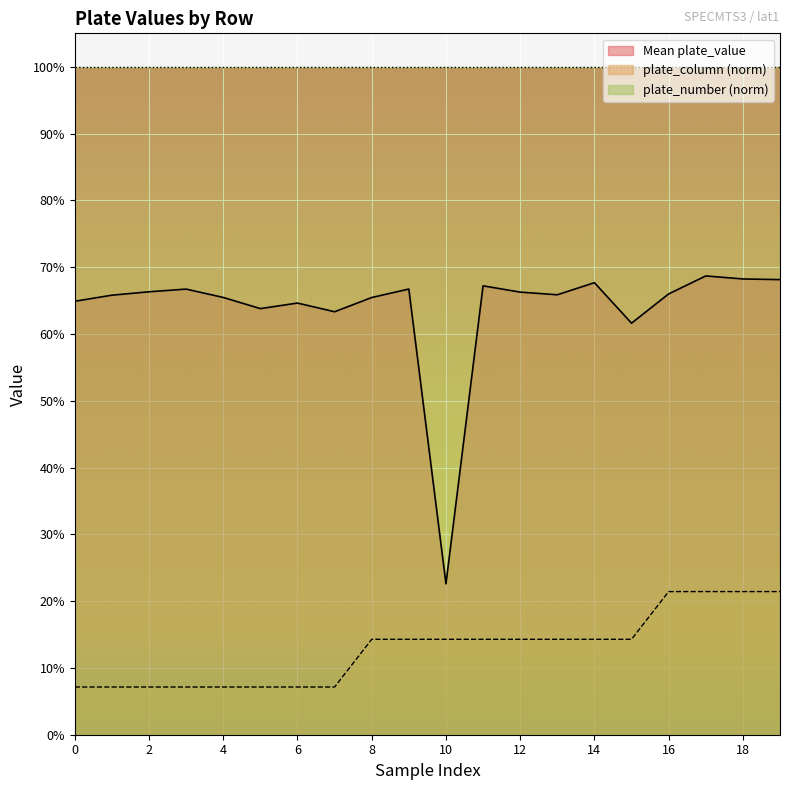

What is the value of the plate_column point at the 16th from the left?

0.1